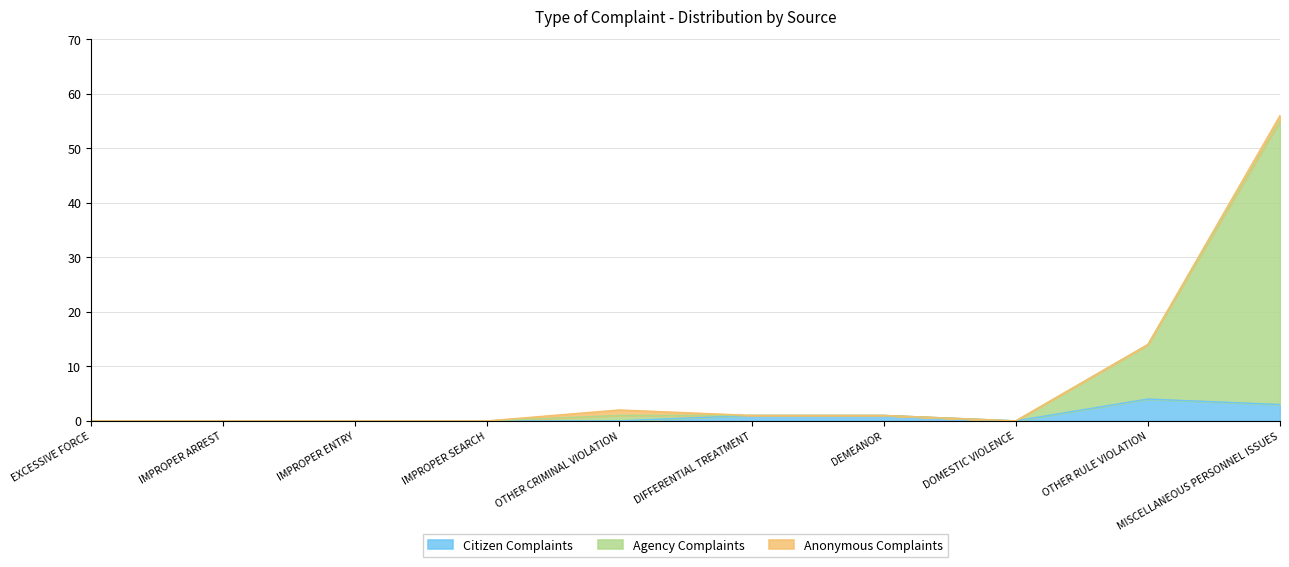

True or false: AGENCY COMPLAINTS* and CITIZEN COMPLAINTS cross at least once.

False